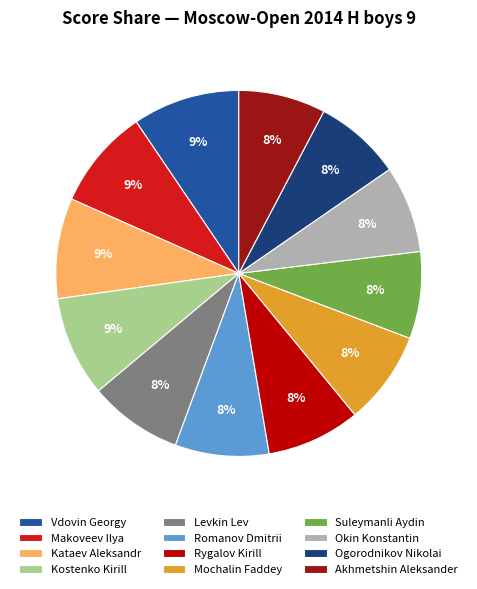

Combined, do Okin Konstantin and Romanov Dmitrii account for over 50%?

No